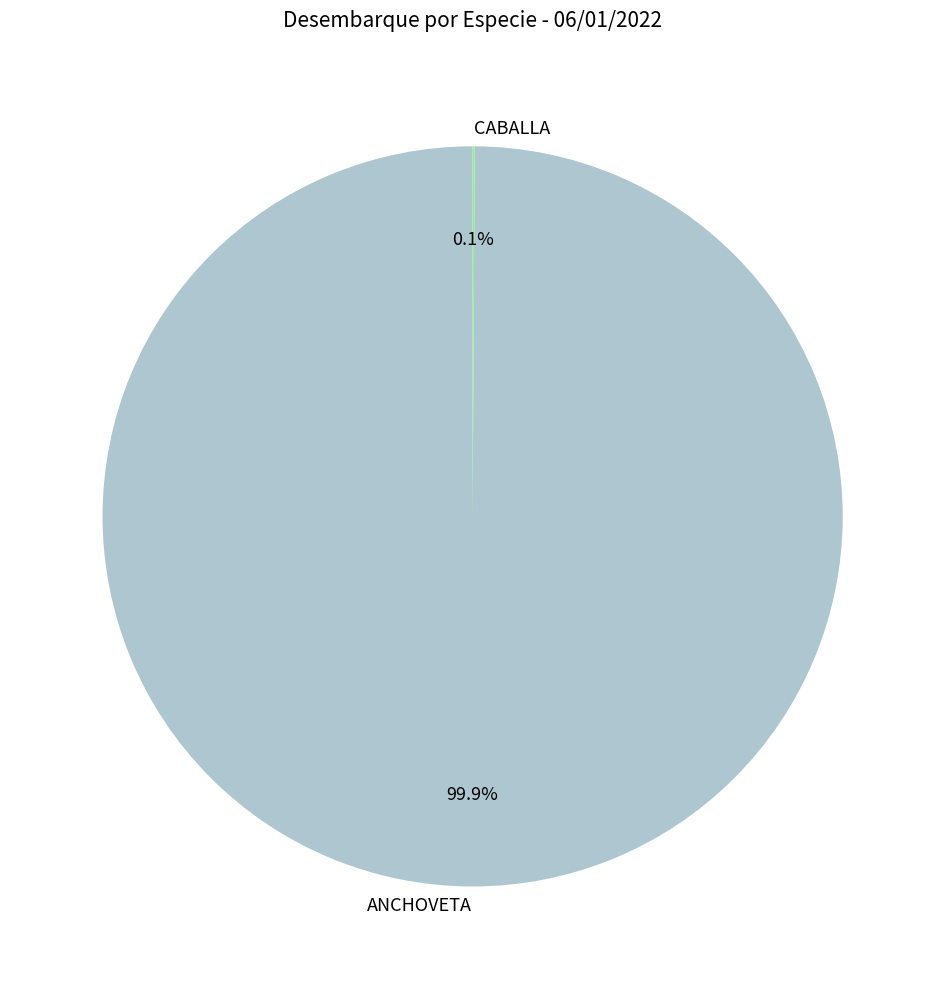

Is there any slice that represents more than half of the pie?

Yes